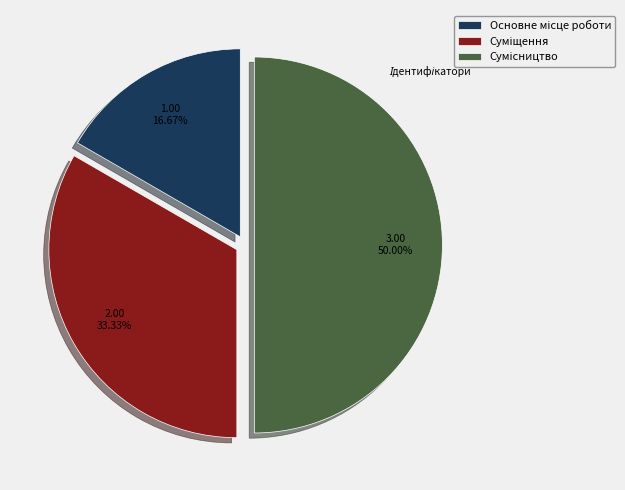

Rank the categories by value from lowest to highest.

Основне місце роботи, Суміщення, Сумісництво